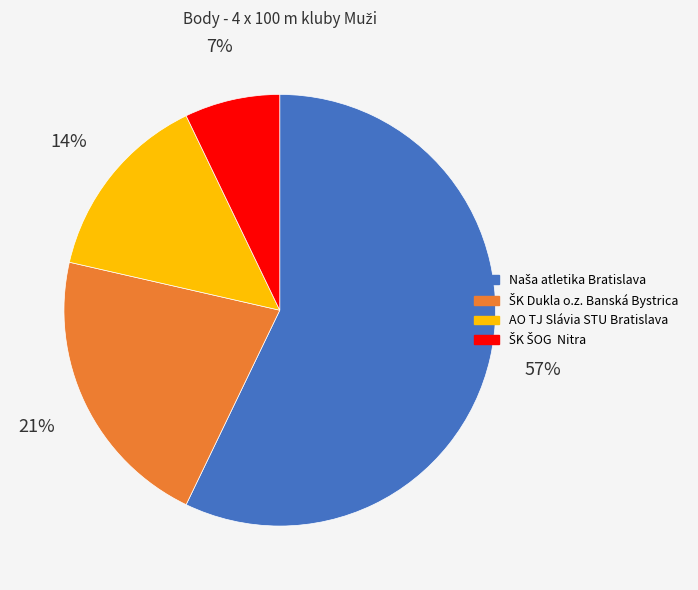

To the nearest percent, what is the average slice percentage?

25%